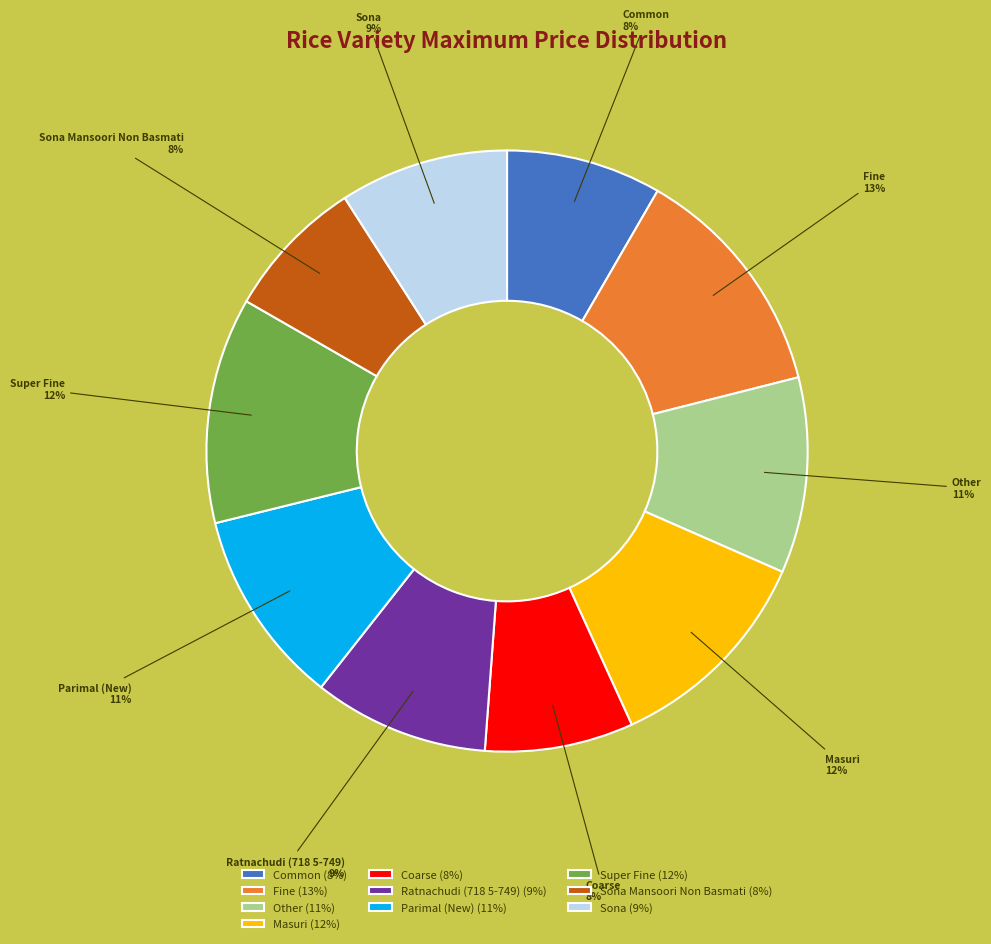

Is Common the majority of the pie?

No